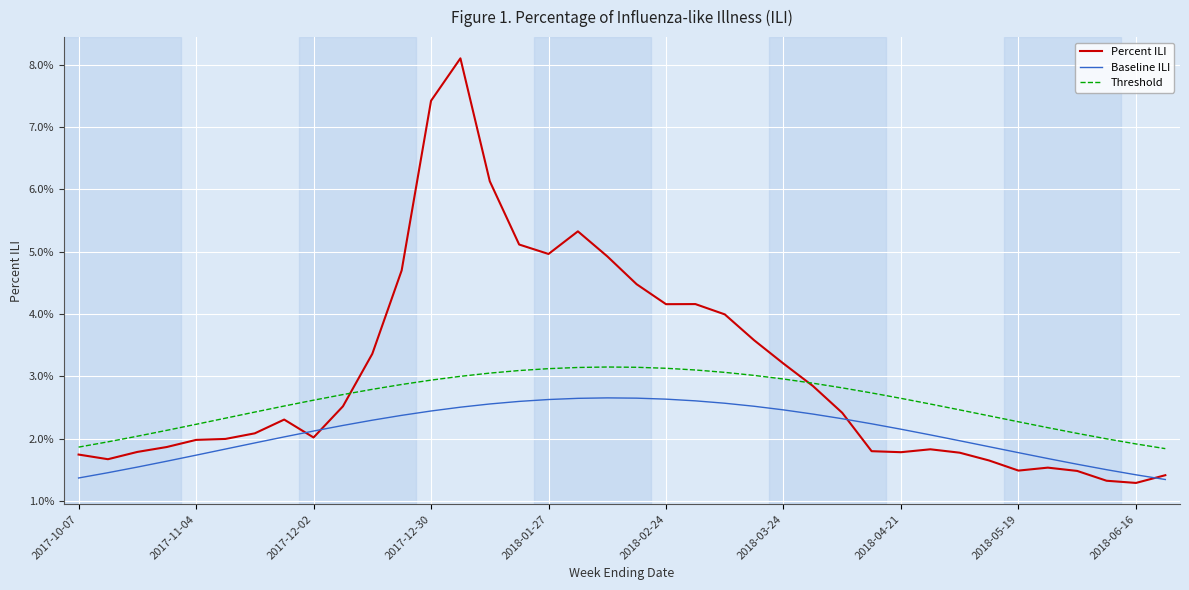

At which category does Threshold reach its first local peak?

18